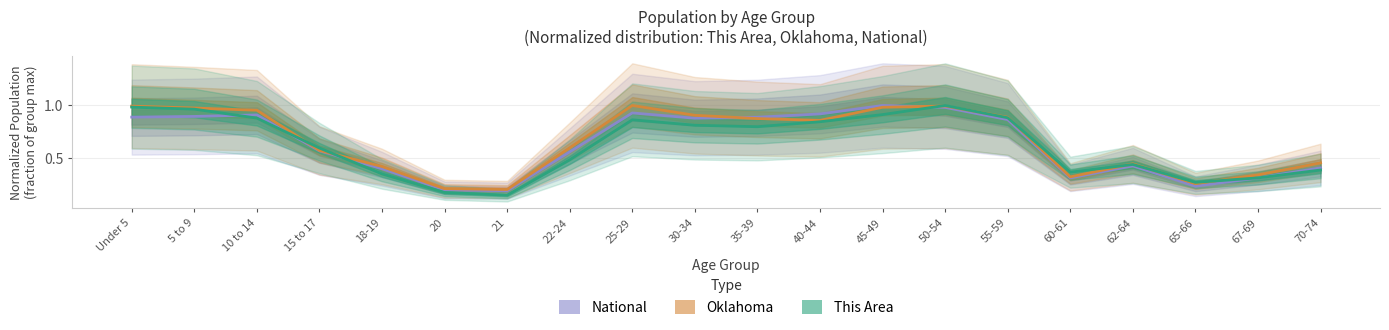

Is the value of This Area at 15 to 17 greater than the value of National at 21?

Yes